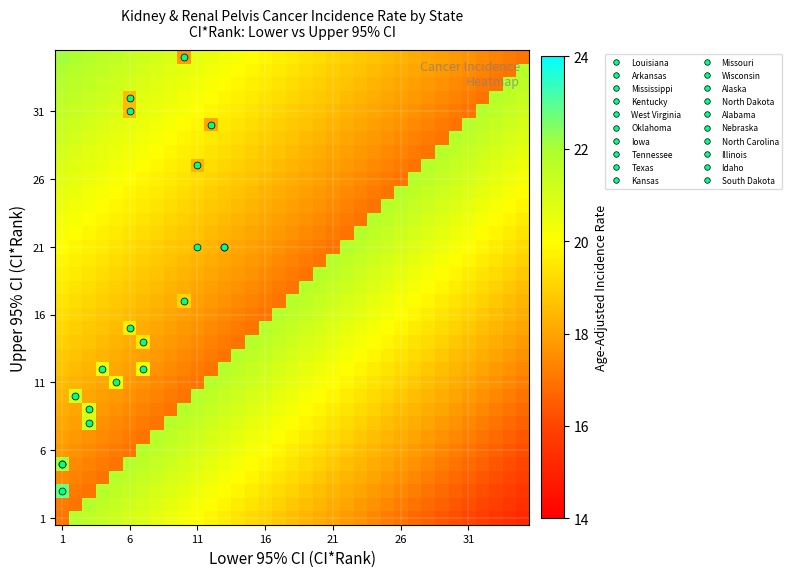

At which category is the sum across all series the highest?

1